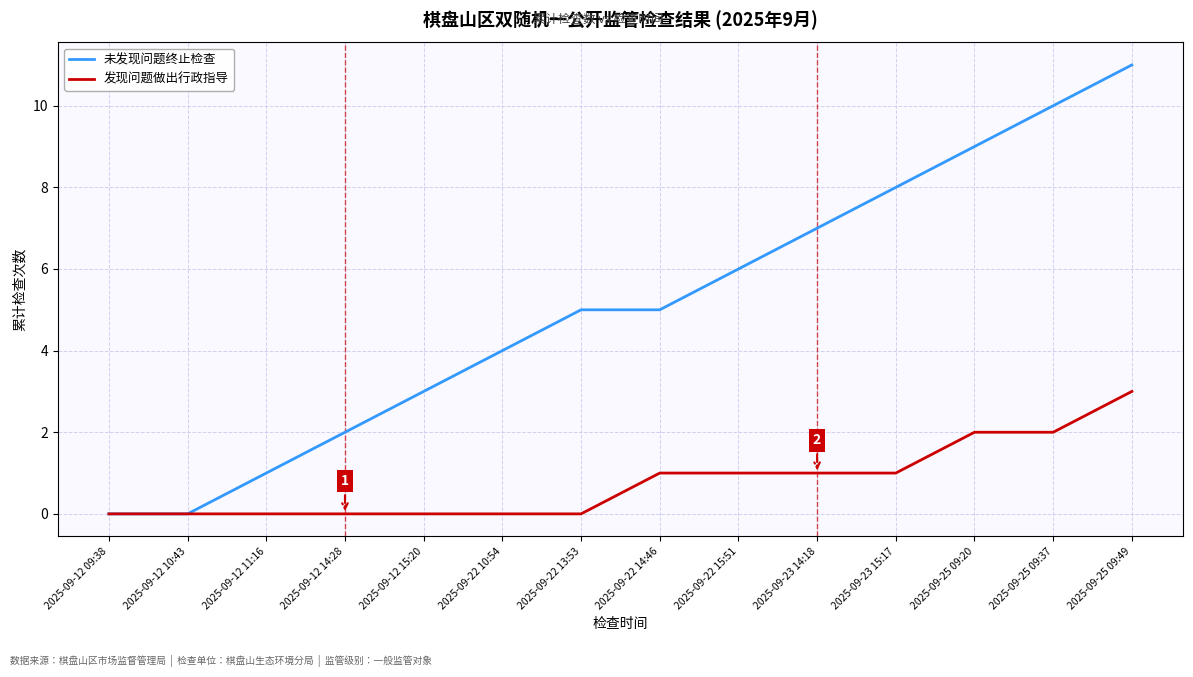

List the series in order of their overall mean, lowest first.

发现问题做出行政指导, 未发现问题终止检查